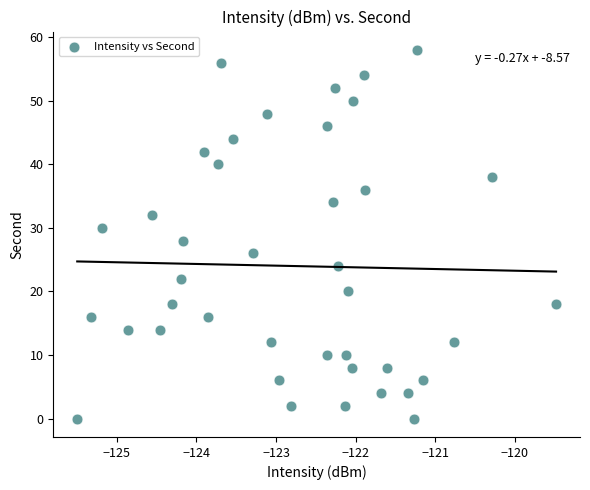

What is the range of Y values (max minus min)?

58